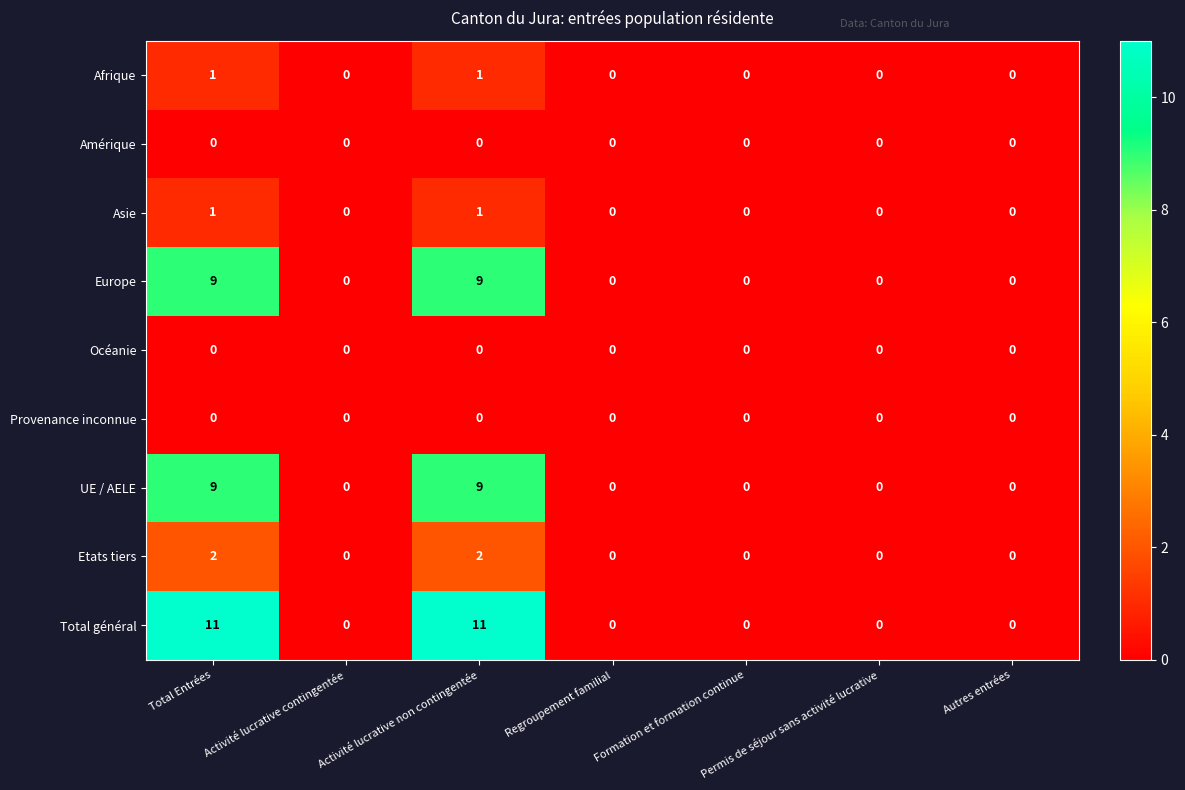

How many UE / AELE values are between 0 and 9?

7